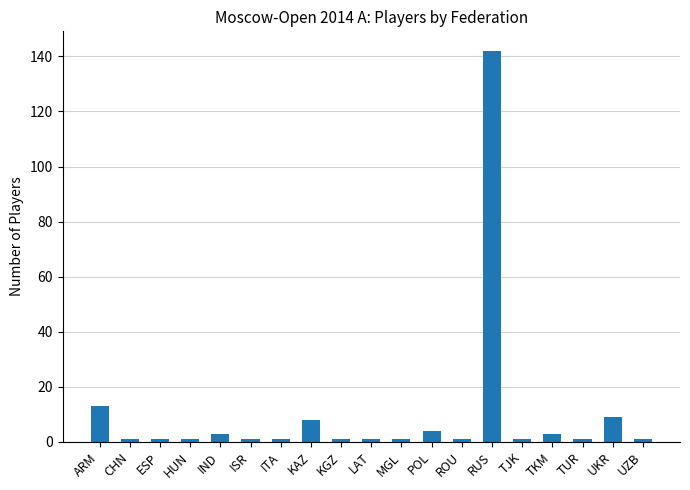

Where is the data nearest to the value 71?

ARM